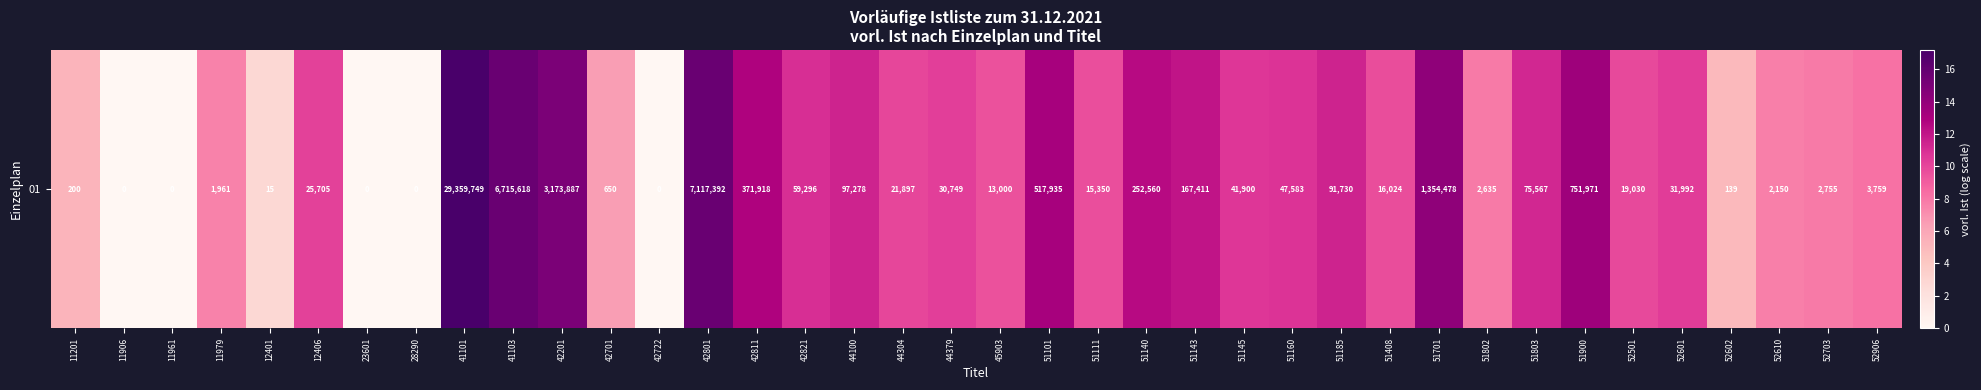

At which label does the data first exceed 10?

12406